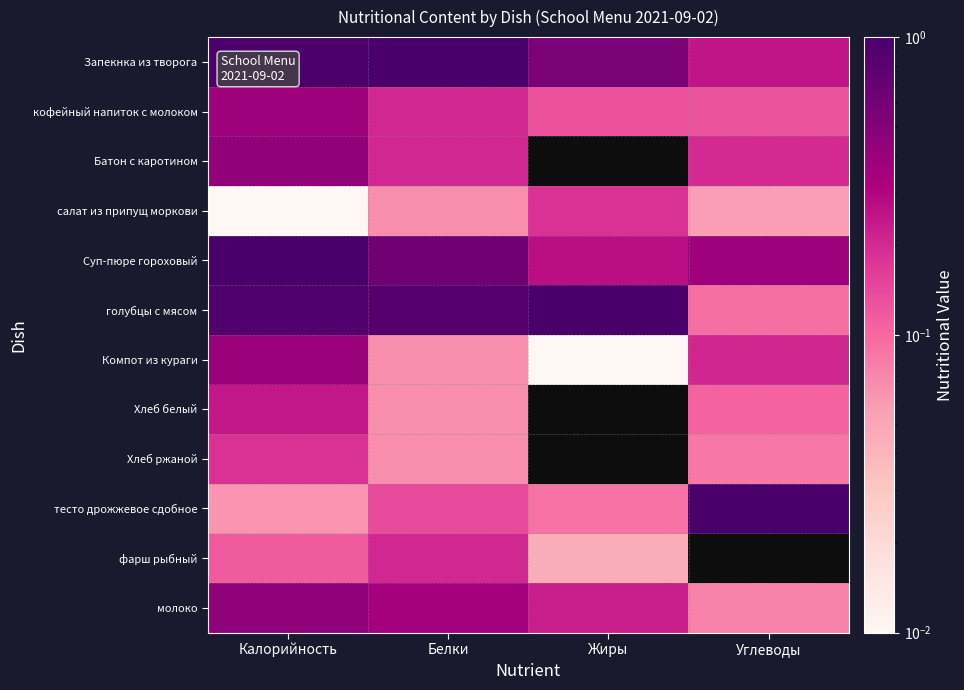

How many distinct data groups are displayed?

12